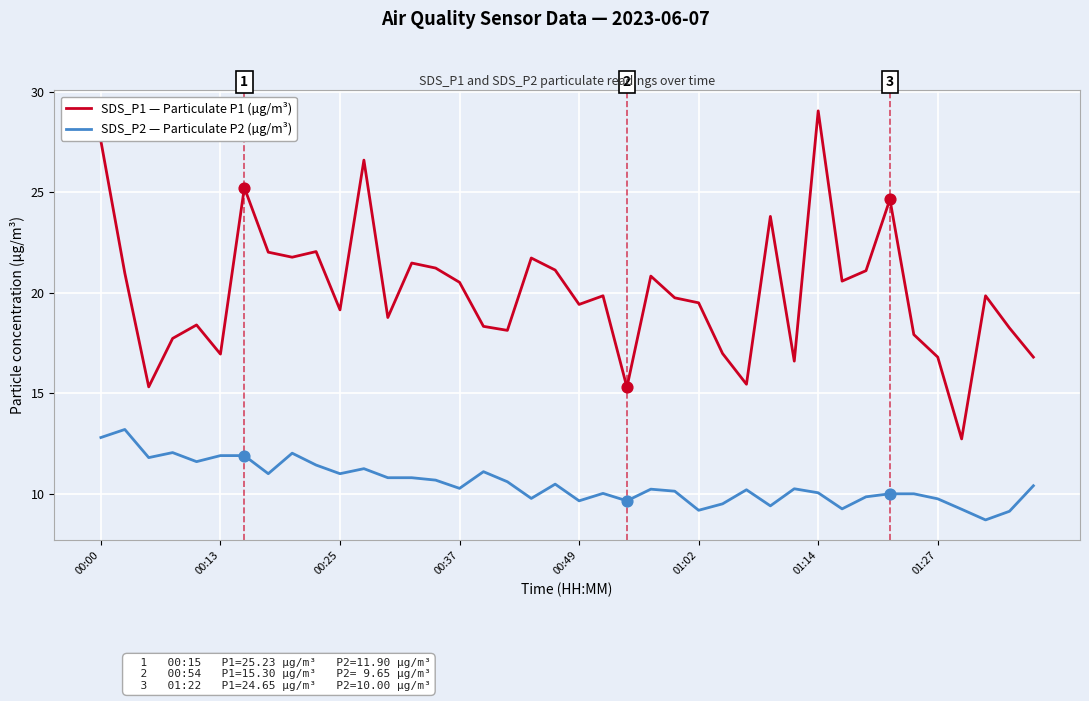

Which series has the largest range (max minus min)?

SDS_P1 — Particulate P1 (µg/m³)